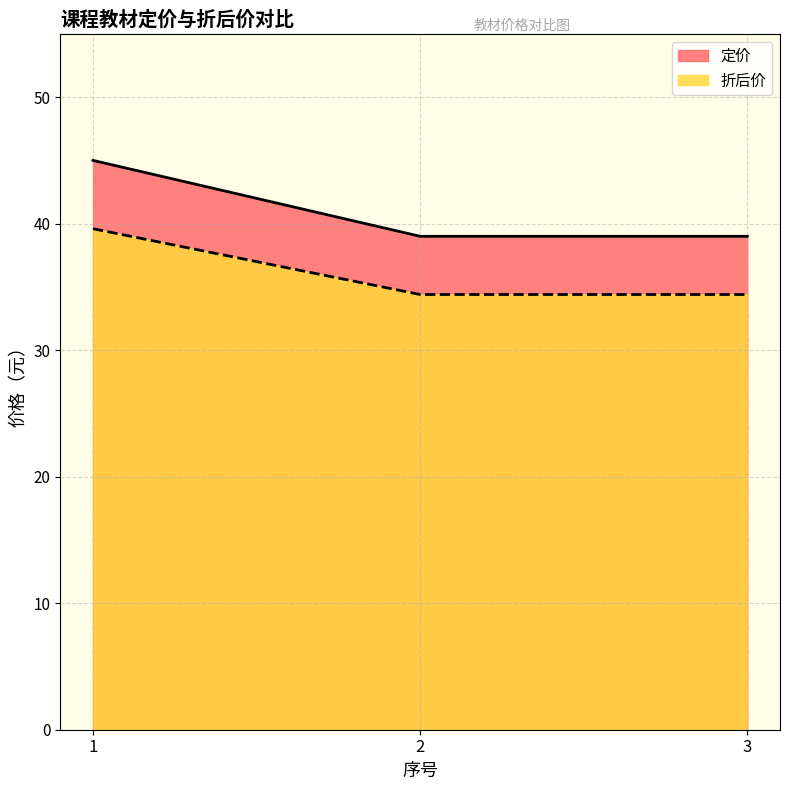

What is the value of the 折后价 point at the 1st from the left?

39.6